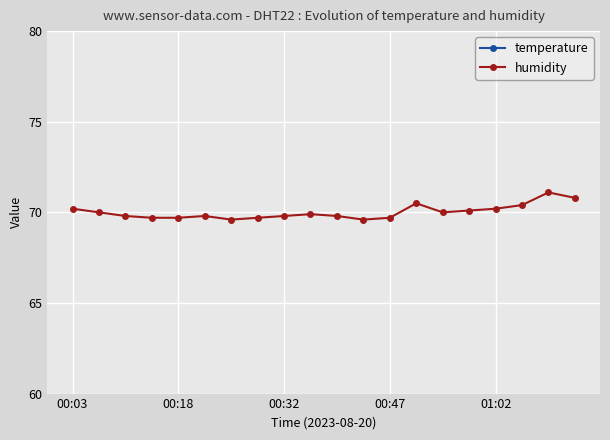

True or false: humidity and temperature cross at least once.

False